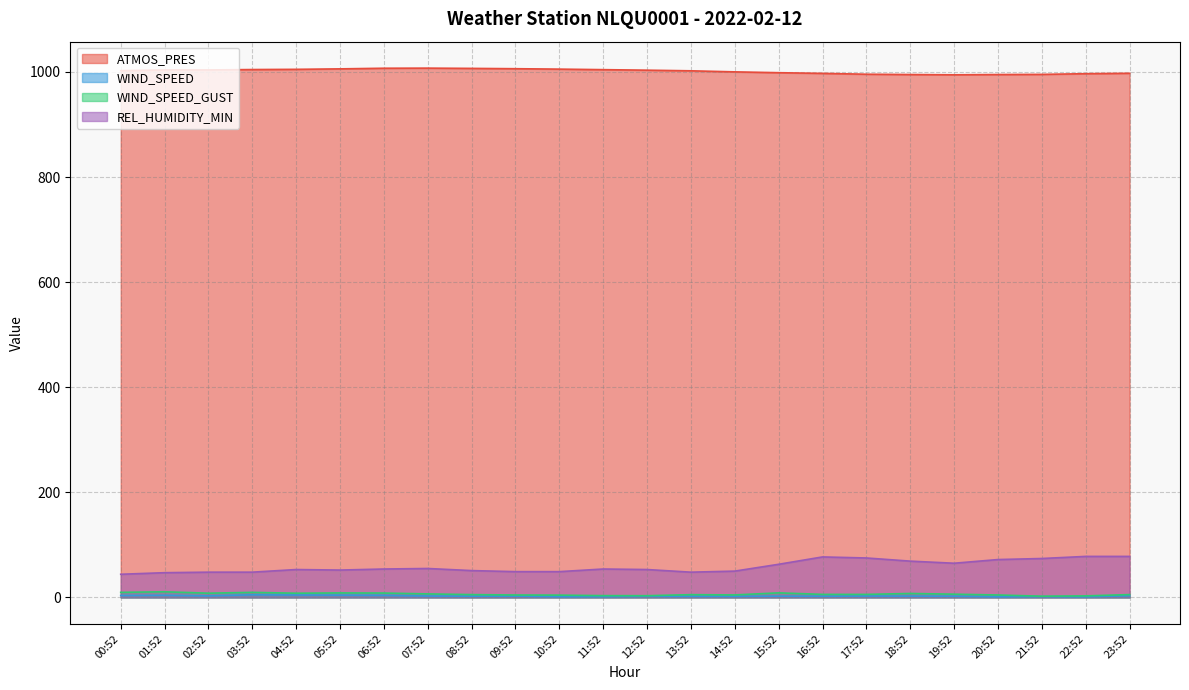

What is the label of the 19th point from the right?

05:52